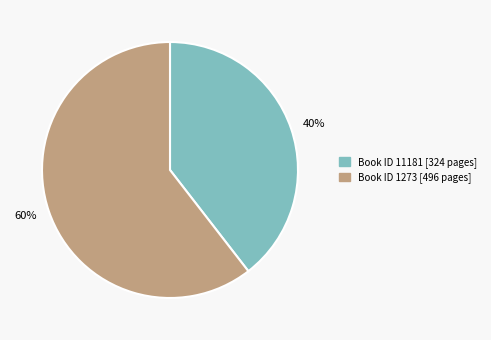

Which slice represents more than half of the pie?

60%